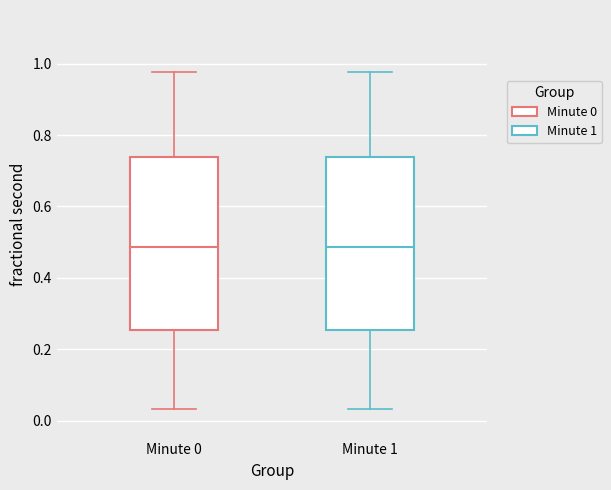

Where does the lower whisker of the box for Minute 0 end on the y-axis? The values are not printed on the chart, so give them approximately, as read against the axis.

0.04